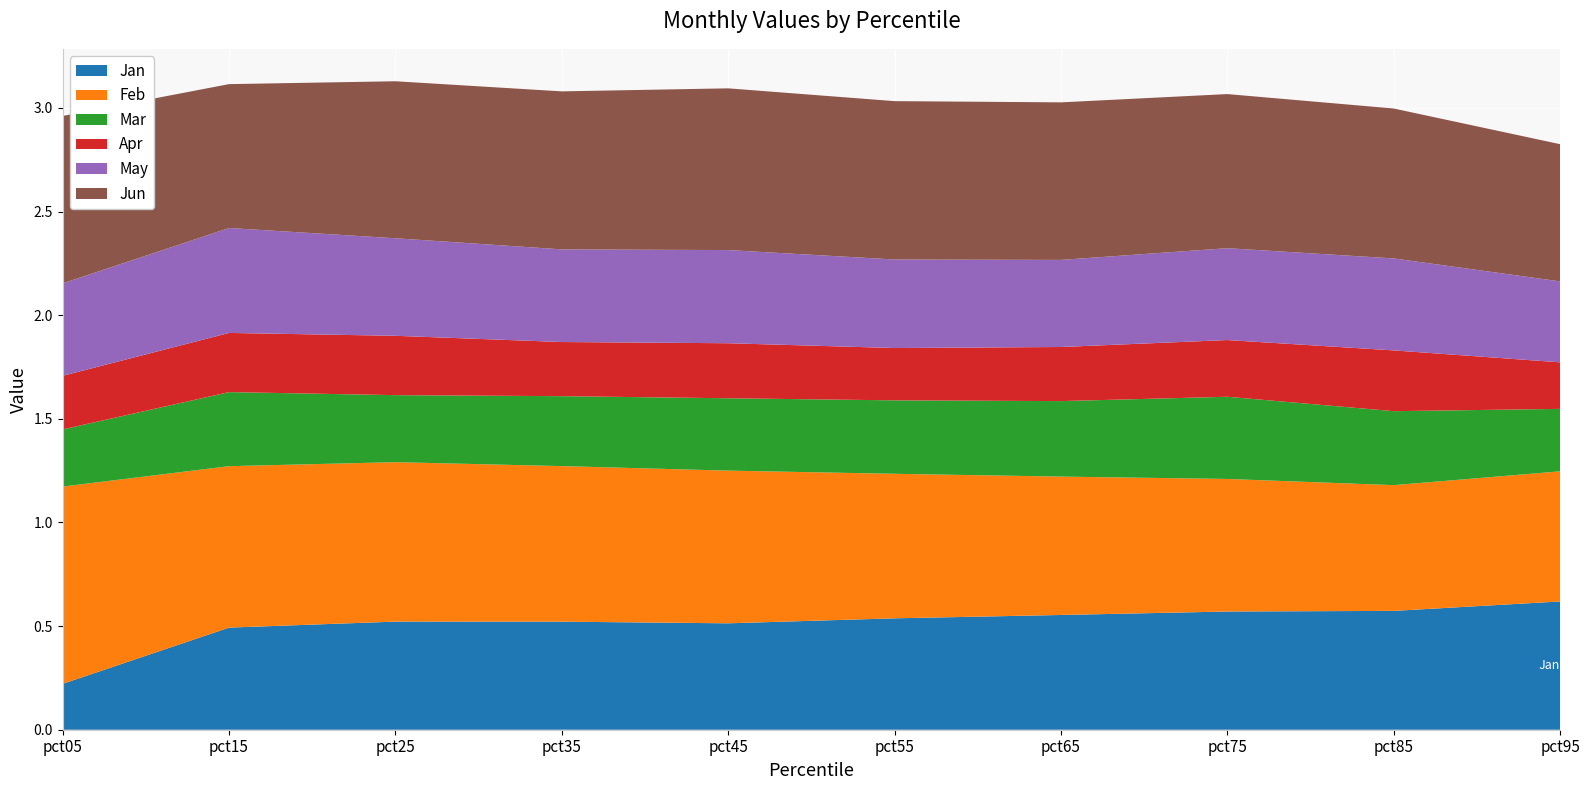

Reading left to right, what are all the values shown in this chart?

Jan: pct05=0.2	pct15=0.5	pct25=0.5	pct35=0.5	pct45=0.5	pct55=0.5	pct65=0.6	pct75=0.6	pct85=0.6	pct95=0.6
Feb: pct05=1.0	pct15=0.8	pct25=0.8	pct35=0.8	pct45=0.7	pct55=0.7	pct65=0.7	pct75=0.6	pct85=0.6	pct95=0.6
Mar: pct05=0.3	pct15=0.4	pct25=0.3	pct35=0.3	pct45=0.3	pct55=0.4	pct65=0.4	pct75=0.4	pct85=0.4	pct95=0.3
Apr: pct05=0.3	pct15=0.3	pct25=0.3	pct35=0.3	pct45=0.3	pct55=0.3	pct65=0.3	pct75=0.3	pct85=0.3	pct95=0.2
May: pct05=0.4	pct15=0.5	pct25=0.5	pct35=0.4	pct45=0.4	pct55=0.4	pct65=0.4	pct75=0.4	pct85=0.4	pct95=0.4
Jun: pct05=0.8	pct15=0.7	pct25=0.8	pct35=0.8	pct45=0.8	pct55=0.8	pct65=0.8	pct75=0.7	pct85=0.7	pct95=0.7